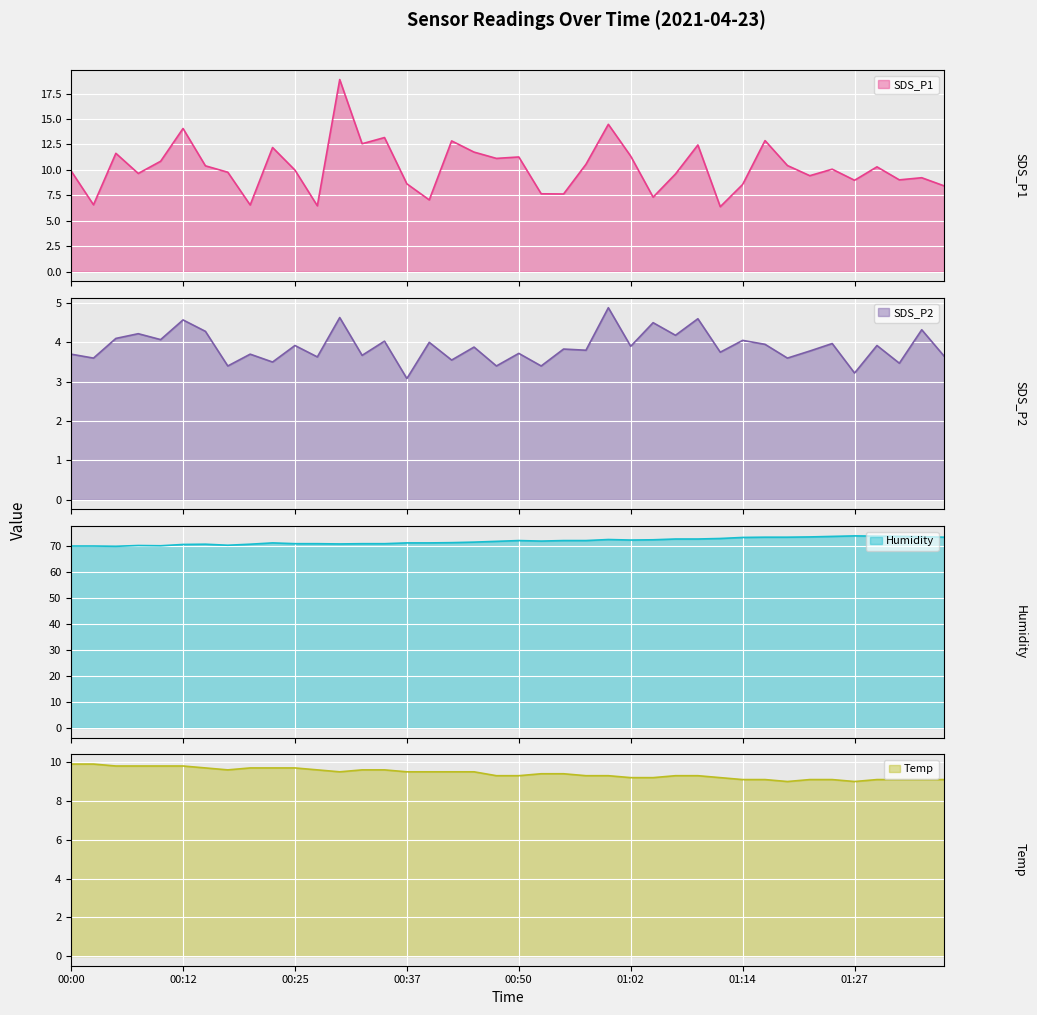

What is the sum of the SDS_P1 values at 01:27 and 01:17?

21.9